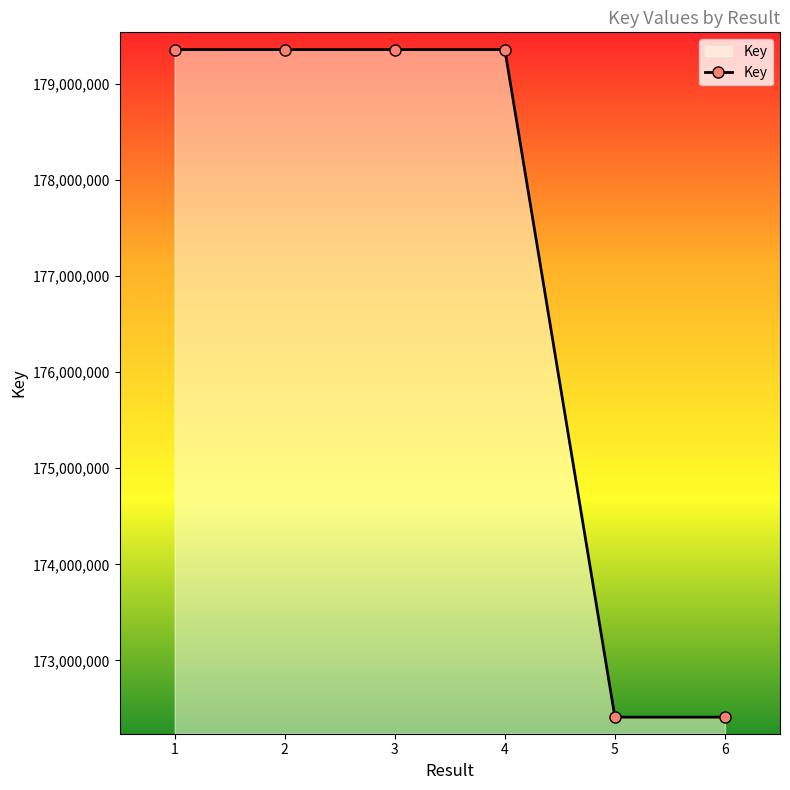

What is the value of the 2nd point from the left?

179355857